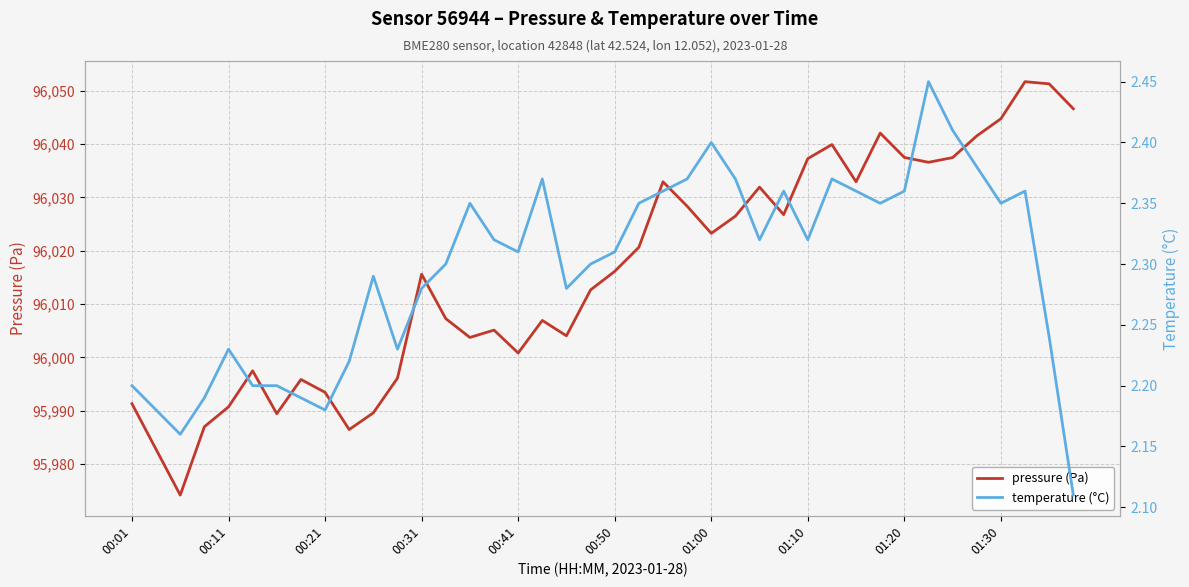

True or false: temperature (°C) has a value of 3.0 at 11.

False